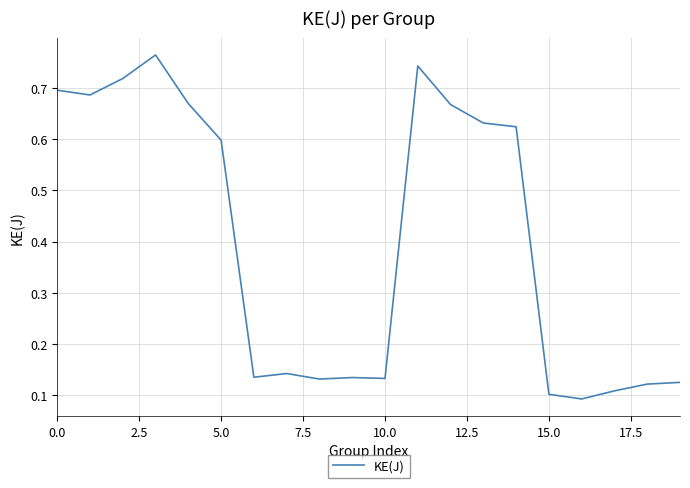

Does the chart display data point markers on the line(s)?

No